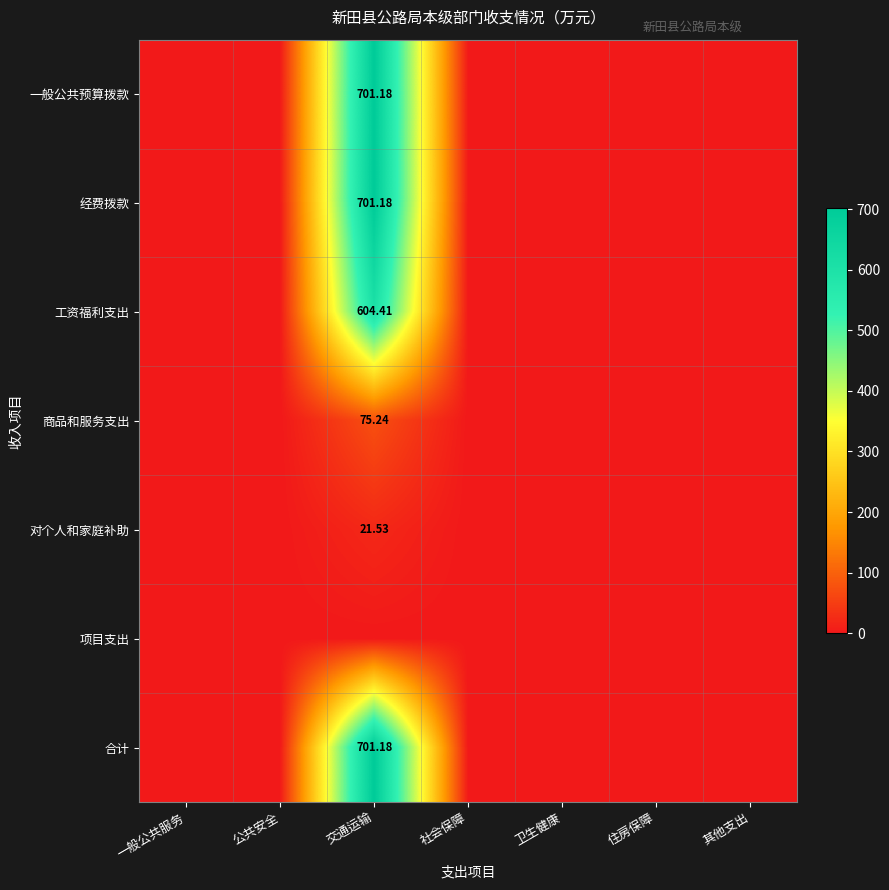

Which series has the largest total across all categories?

一般公共预算拨款